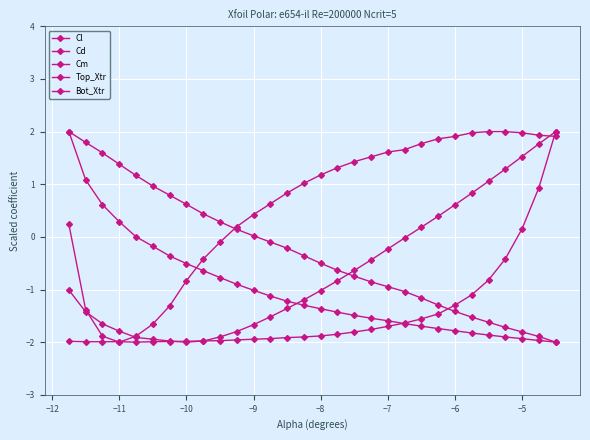

How many series are shown in this chart?

5